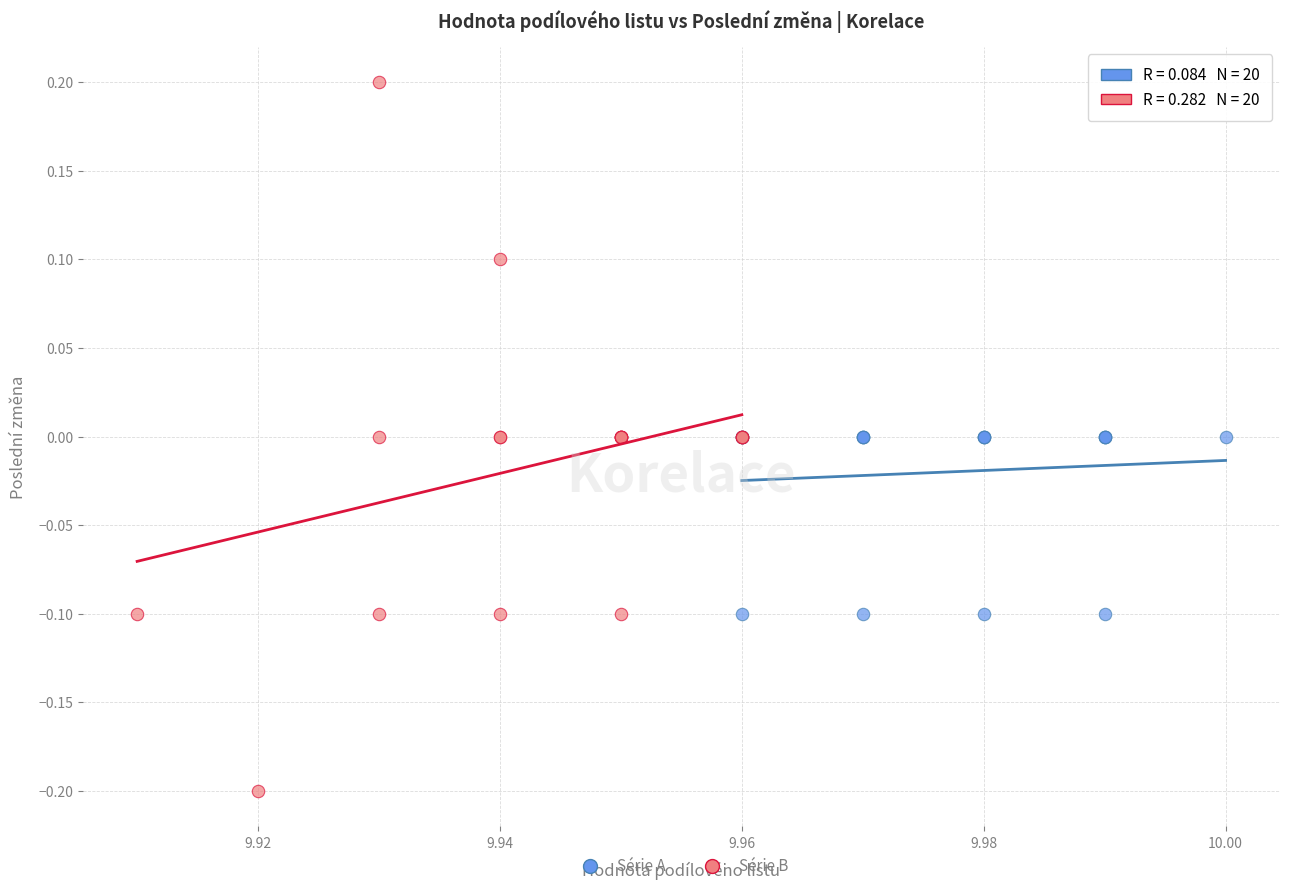

What are all the series names shown in the legend?

Série A, Série B